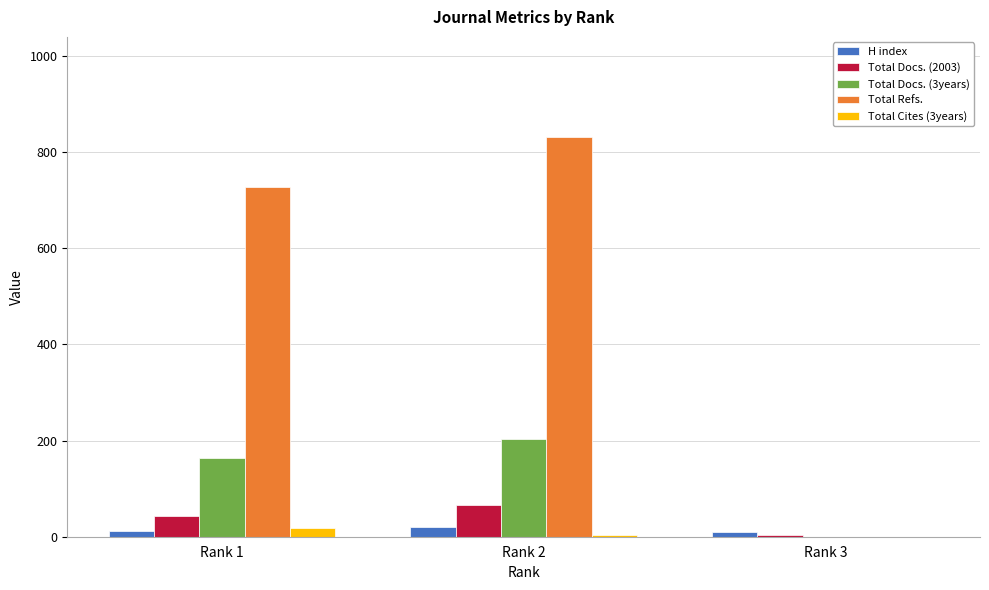

What is the sum of all Total Refs. values?

1559